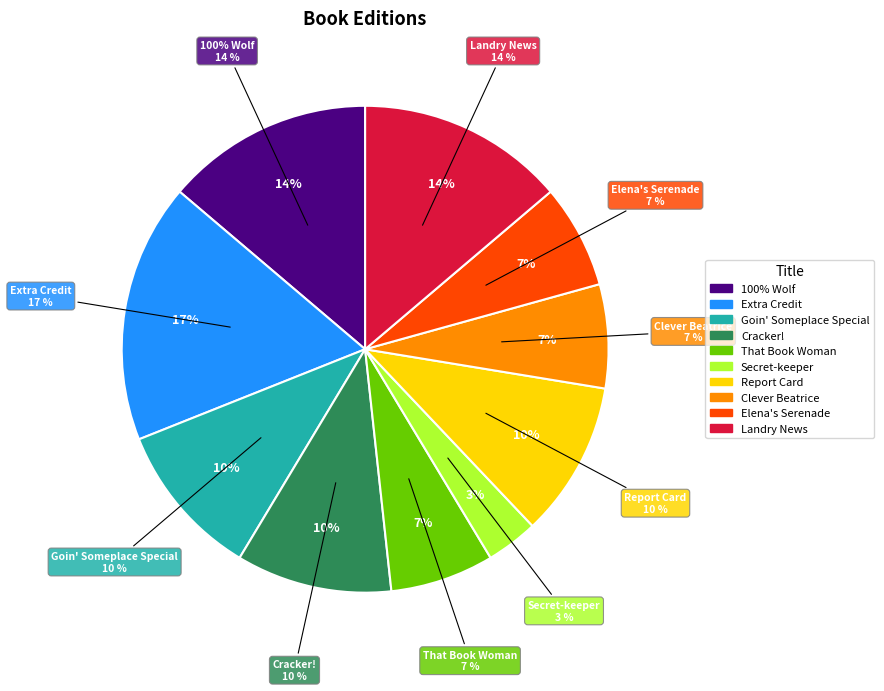

Rank the categories by value from lowest to highest.

Secret-keeper, That Book Woman, Clever Beatrice, Elena's Serenade, Goin' Someplace Special, Cracker!, Report Card, 100% Wolf, Landry News, Extra Credit